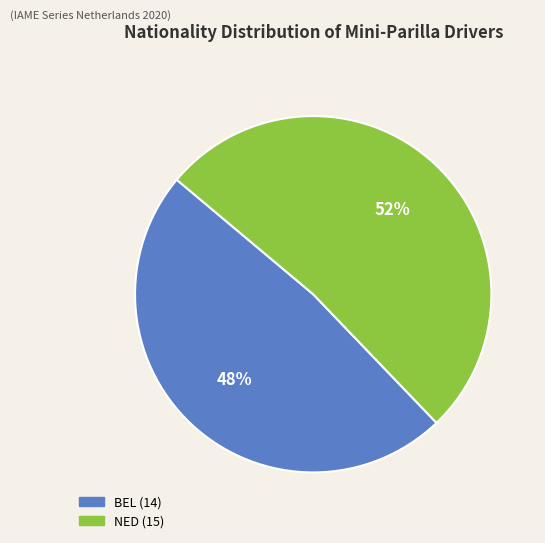

What is the smallest slice in the pie chart?

BEL